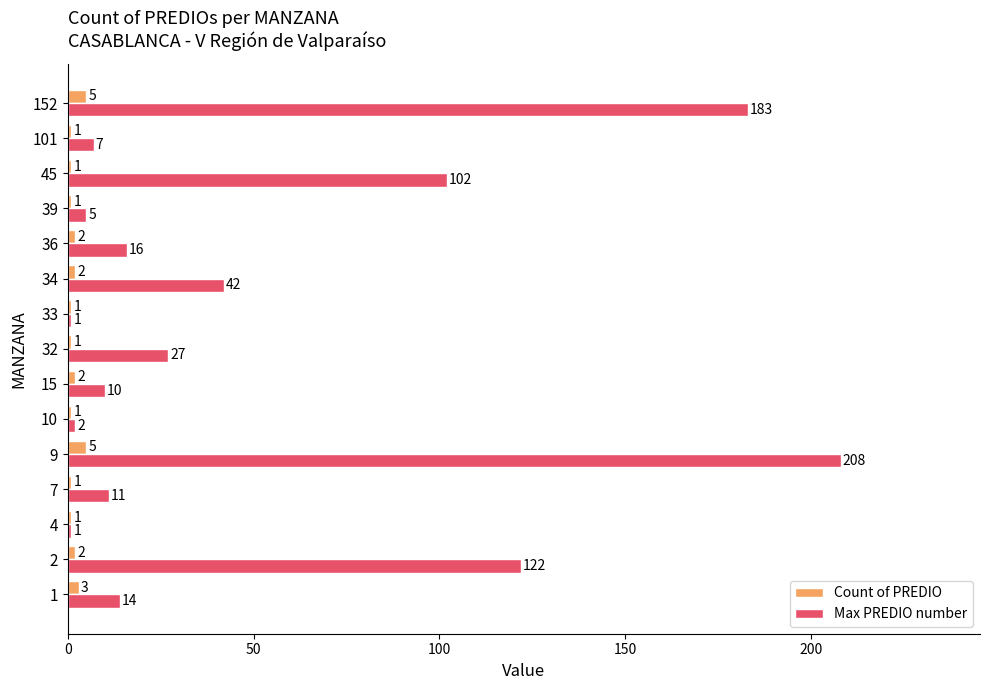

The Count of PREDIO series shows 5 at 9. True or false?

True